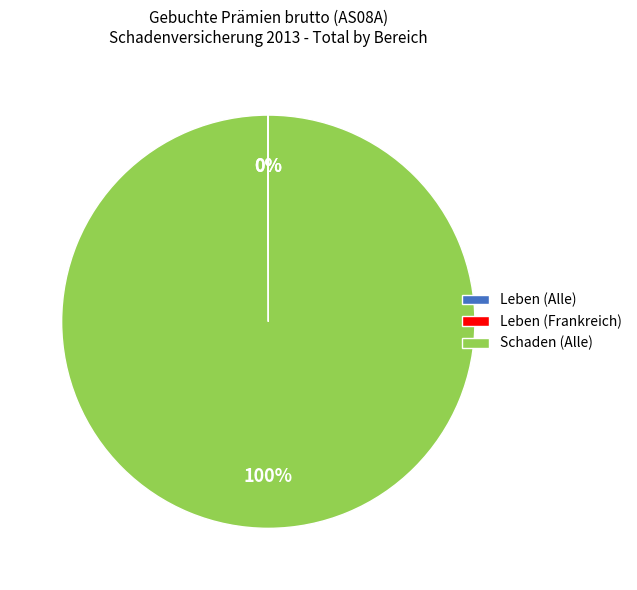

Which slice is the largest?

Schaden (Alle)